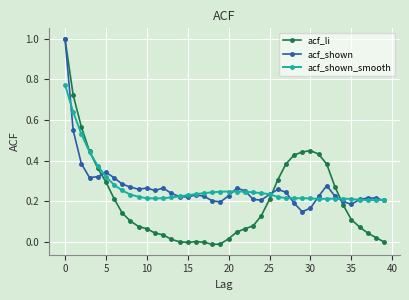

True or false: acf_shown has more than 0 interior local peaks.

True